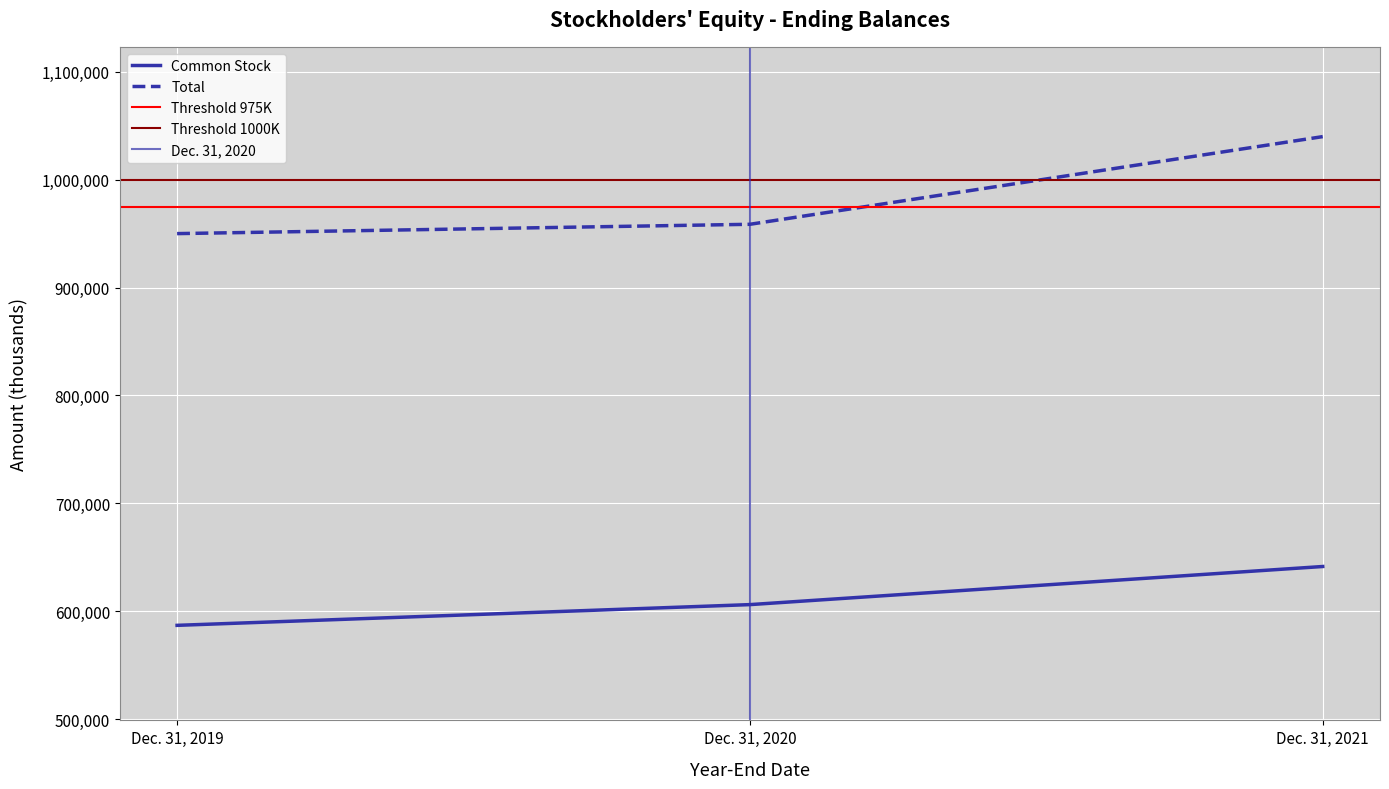

Which has a higher value, Dec. 31, 2019 or Dec. 31, 2020?

Dec. 31, 2020